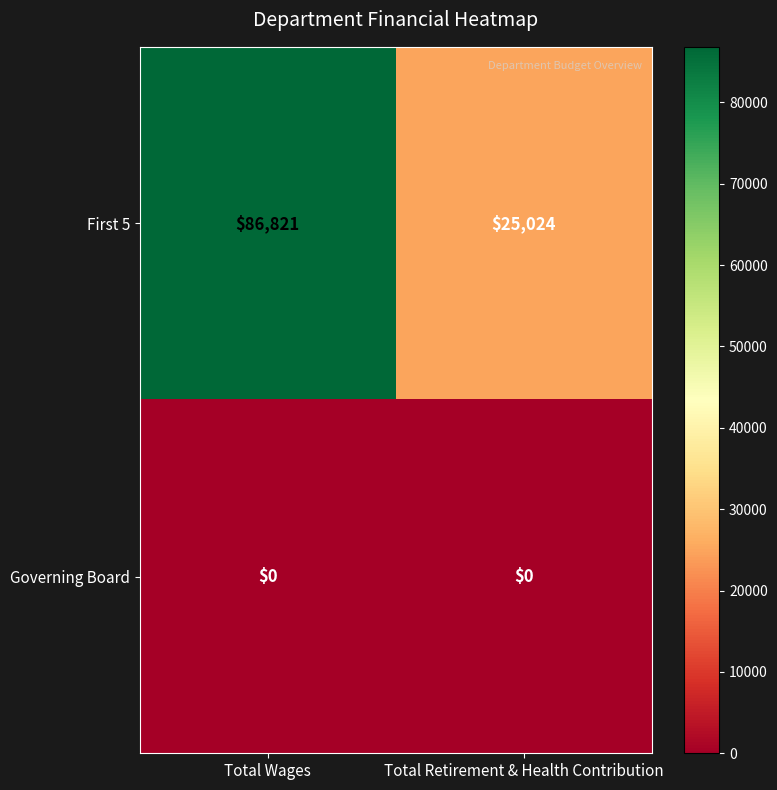

Which series has the largest range (max minus min)?

First 5